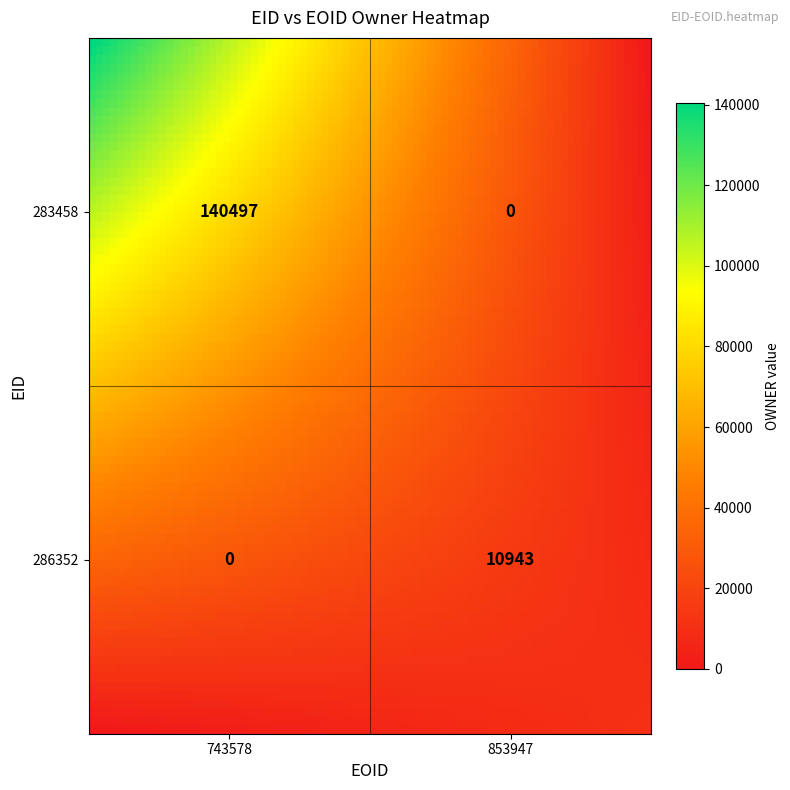

The value of 286352 at 853947 is 18977. True or false?

False